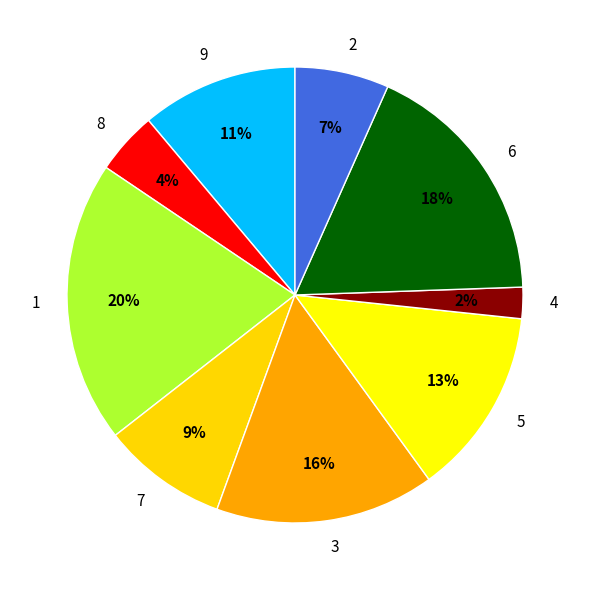

Which has a higher value, 6 or 7?

6